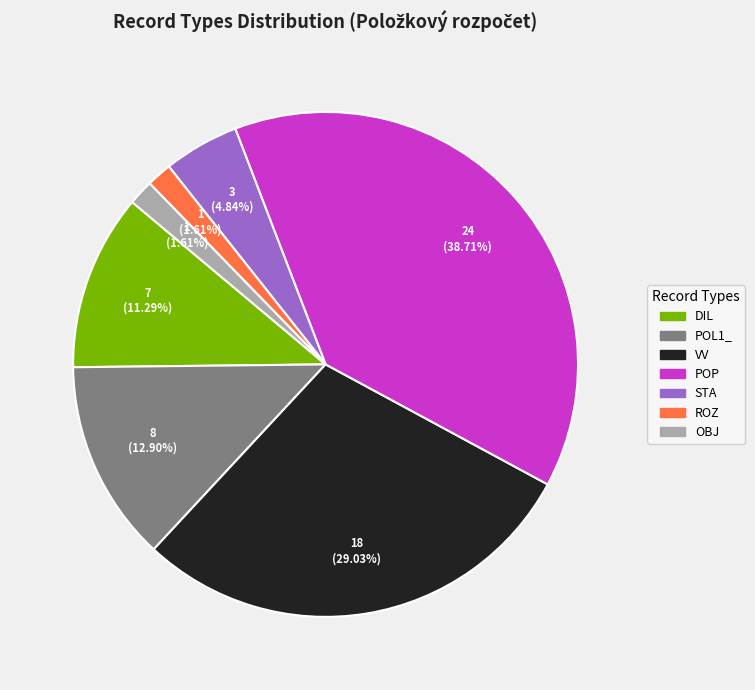

Approximately how many times larger is the value at POP compared to VV?

1.3